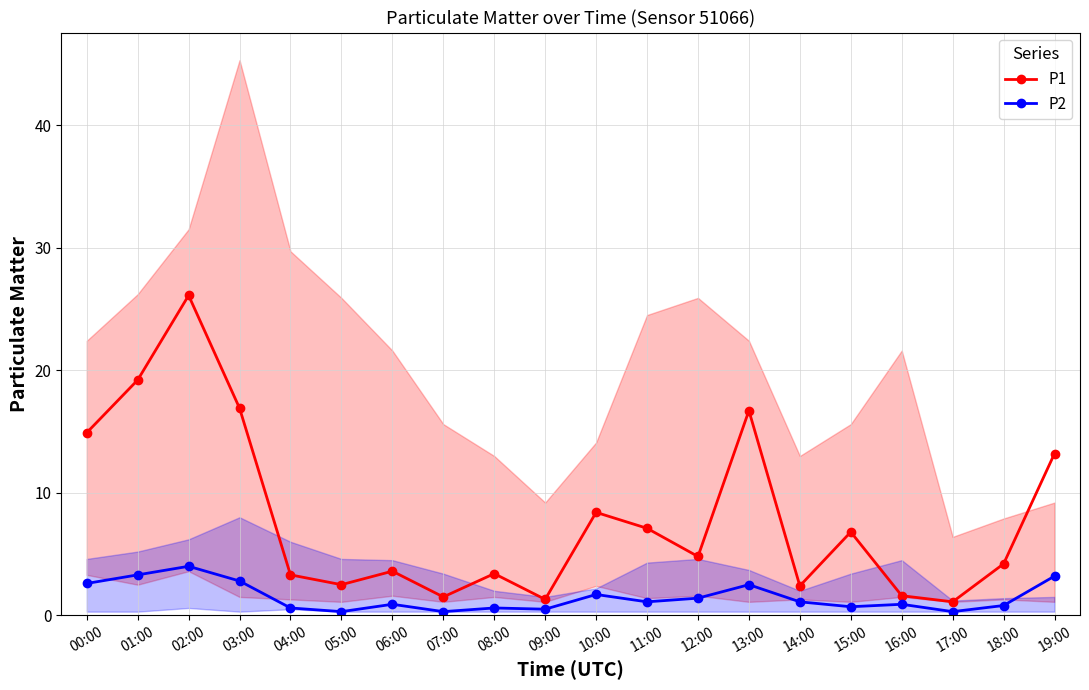

How many values in the P2 series are below 1?

10